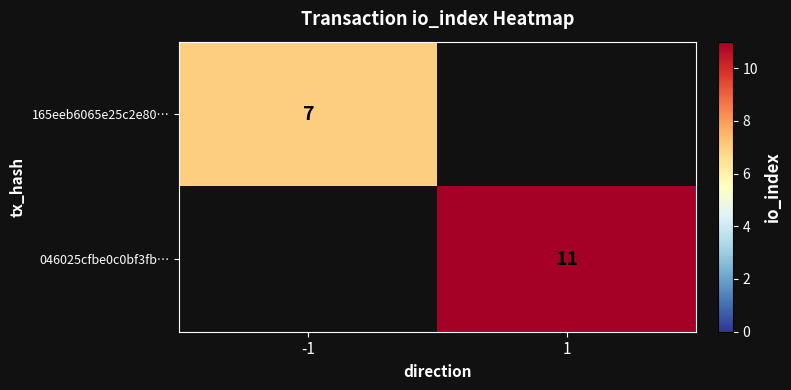

Count the number of data series in this chart.

2